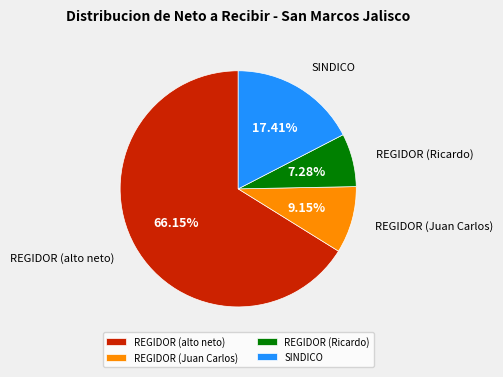

Which slice is the largest?

REGIDOR (alto neto)